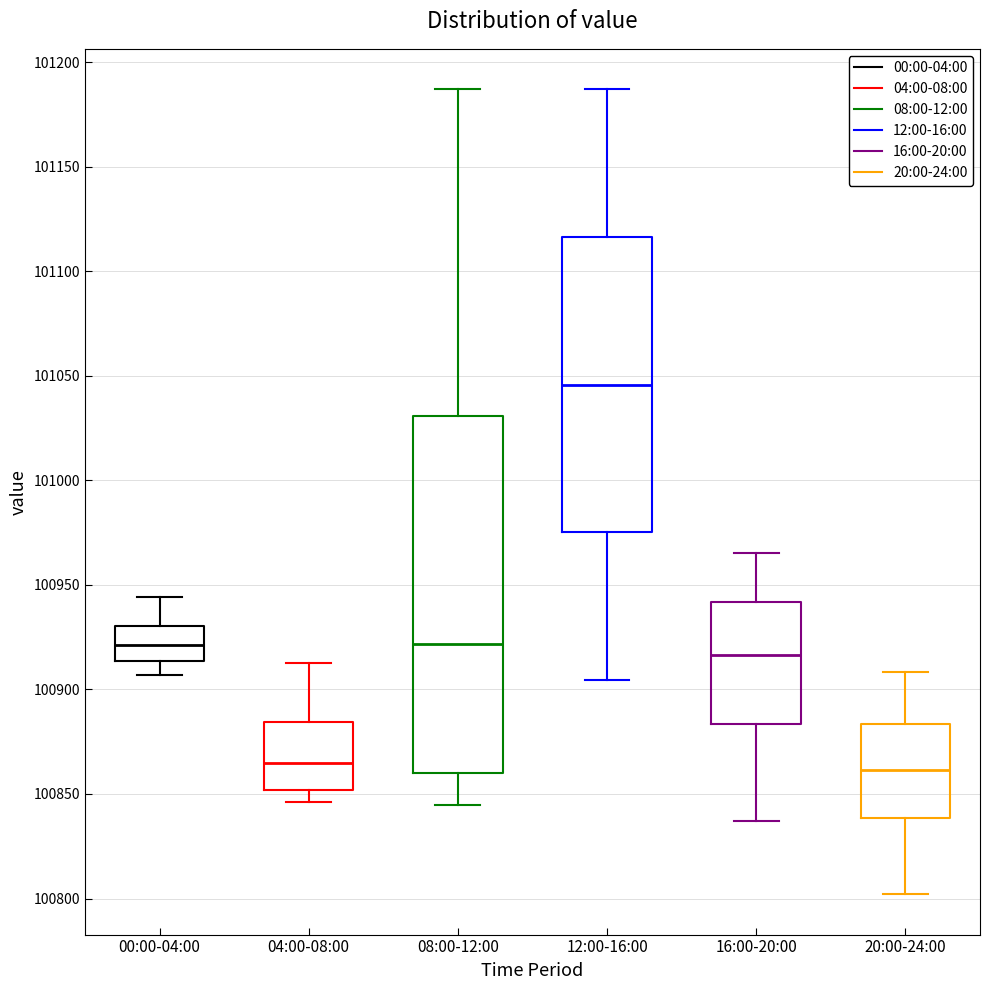

Which box is the tallest, from its lower edge to its upper edge?

08:00-12:00